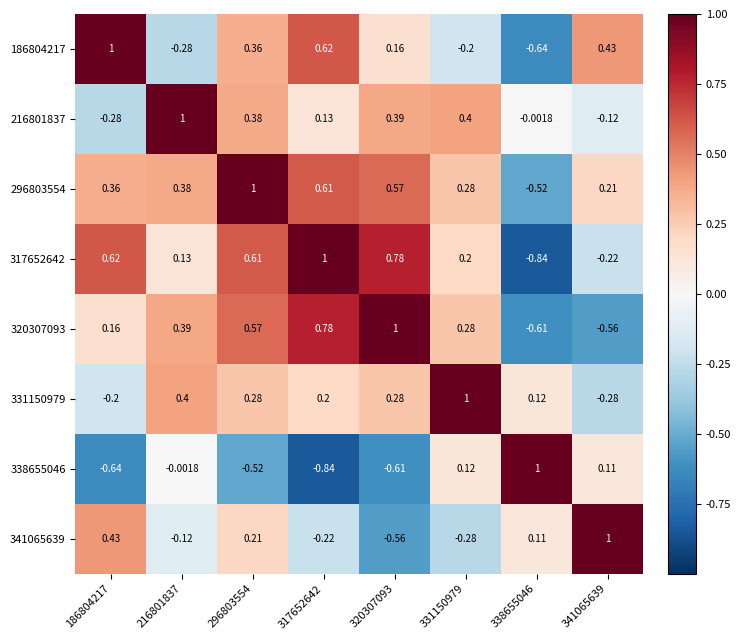

How many positive values does the 216801837 series have?

5